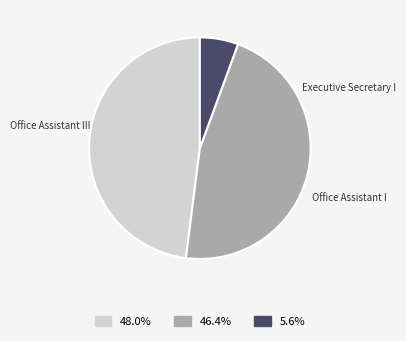

Which has a higher value, Office Assistant I or Executive Secretary I?

Executive Secretary I